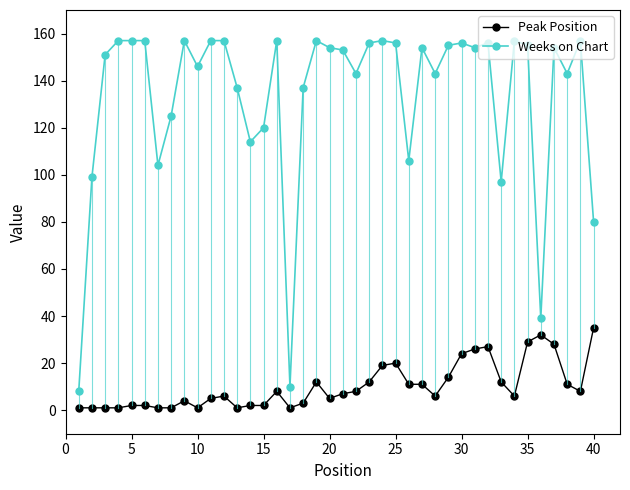

What is the value of the Peak Position point at the 34th from the left?

6